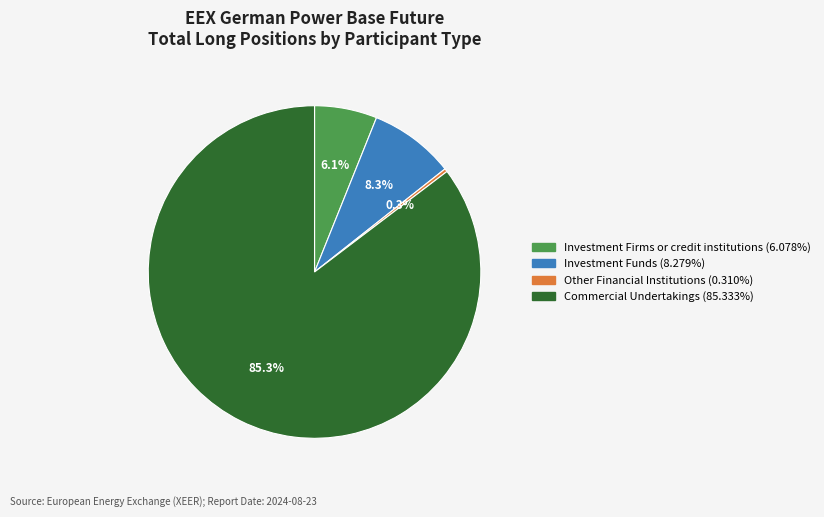

To the nearest percent, what portion does Investment Funds represent?

8%